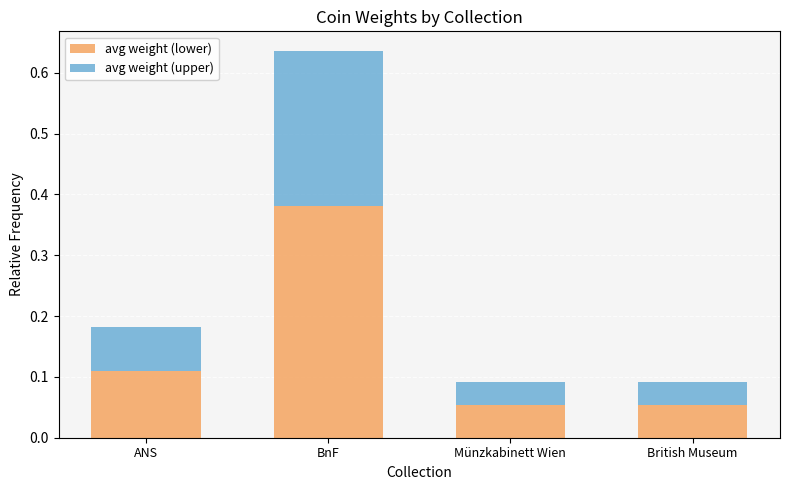

How many bars are there in total?

4